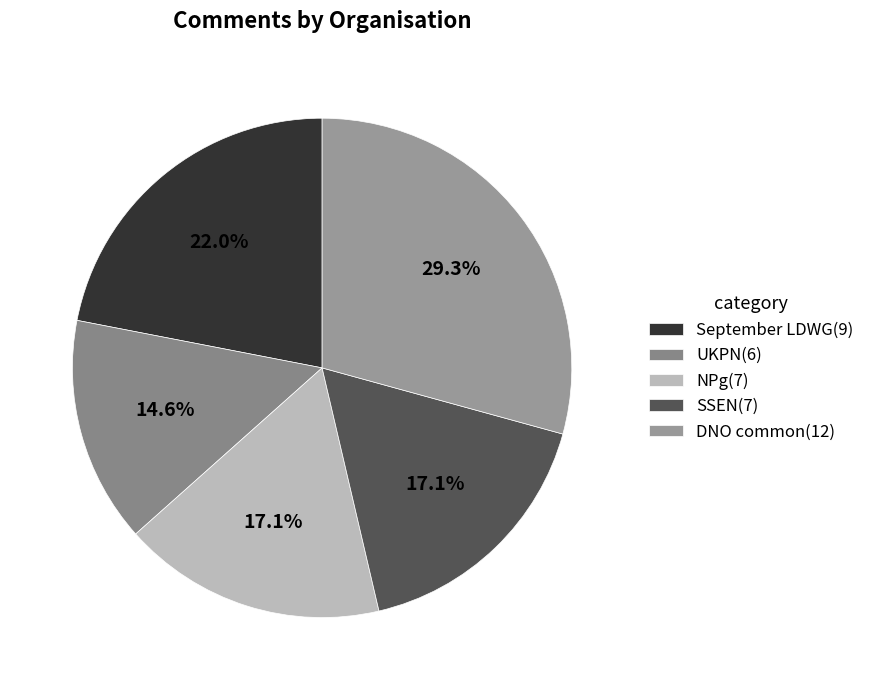

True or false: September LDWG accounts for 35% of the total.

False